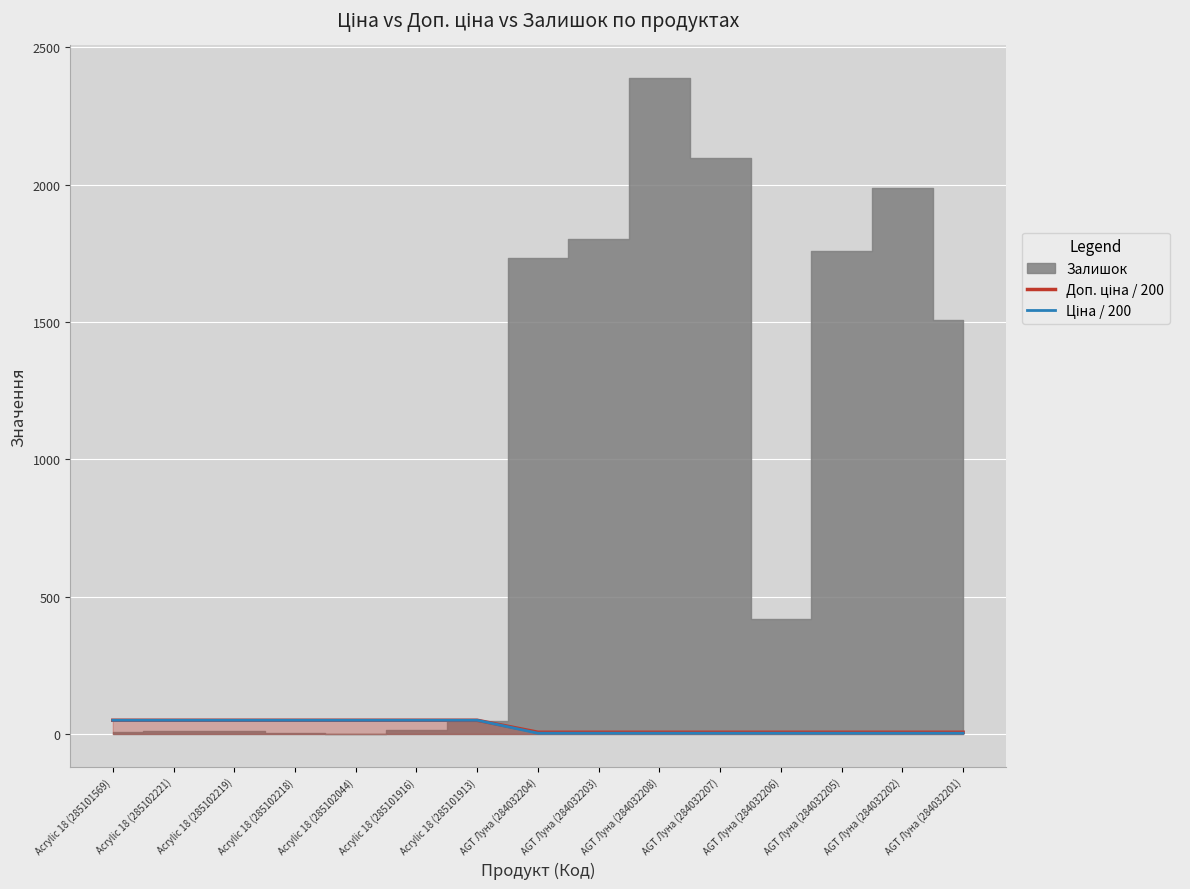

The Доп. ціна / 200 series shows 18.3 at Acrylic 18 (285102221). True or false?

False